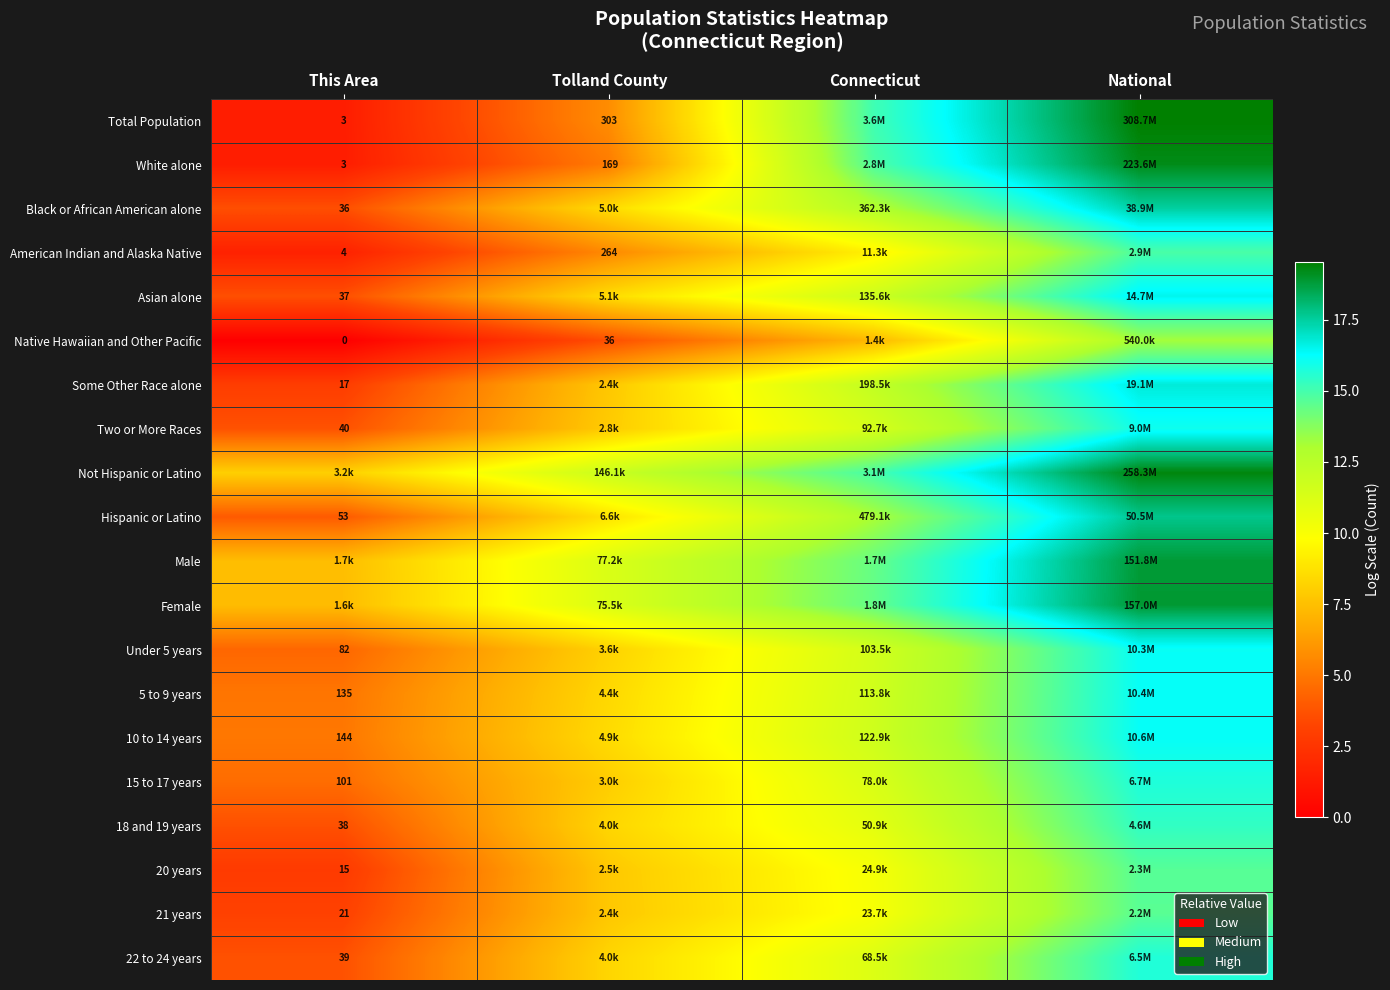

The value of 5 to 9 years at Tolland County is 11.5. True or false?

False